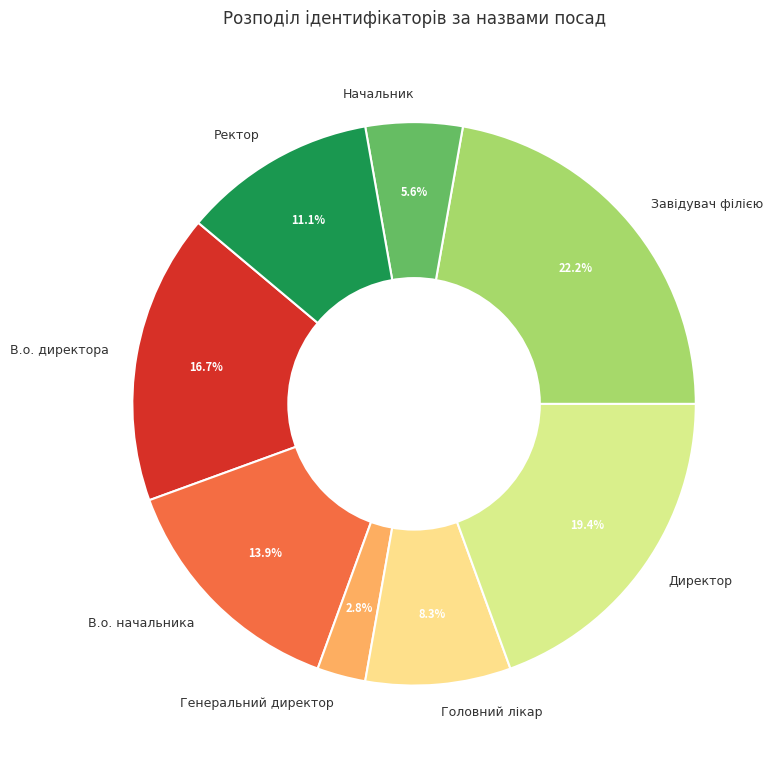

Which has a higher value, В.о. директора or Начальник?

В.о. директора